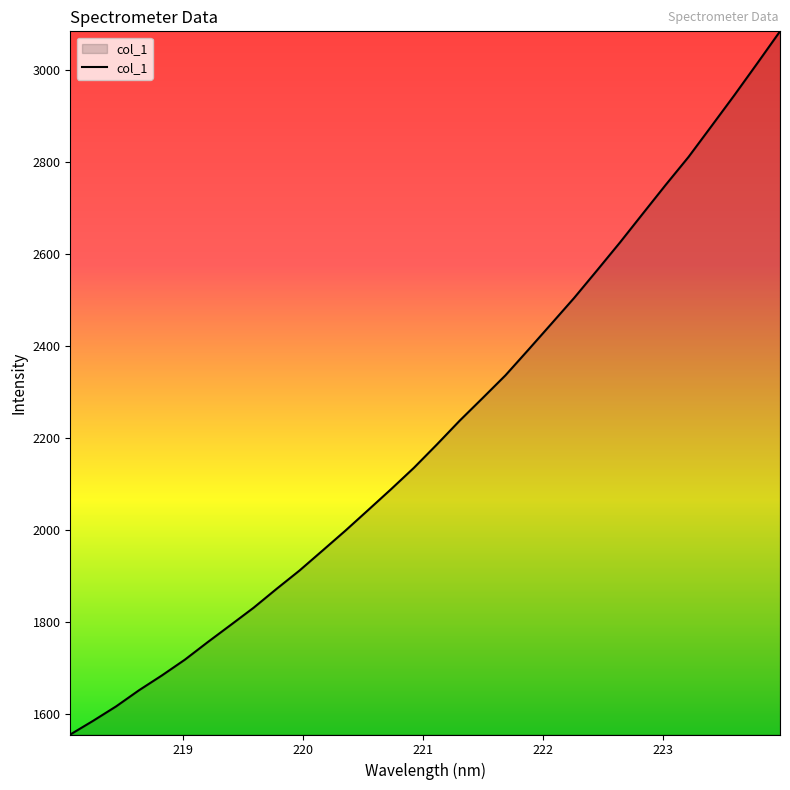

What is the maximum value shown in the chart?

3082.9